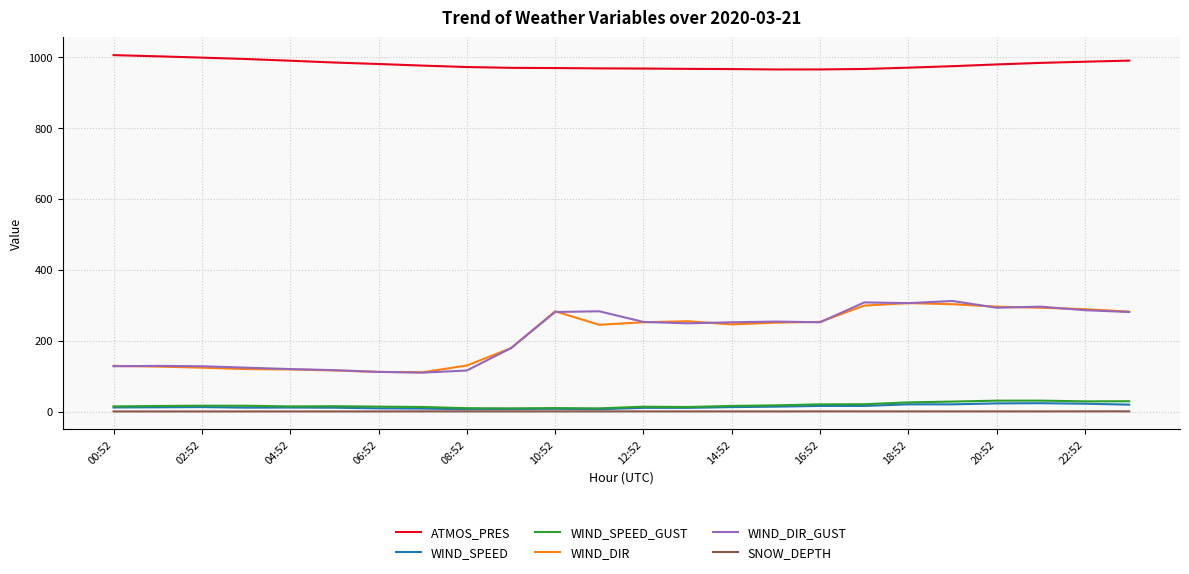

What is the minimum value shown in the chart?

0.5